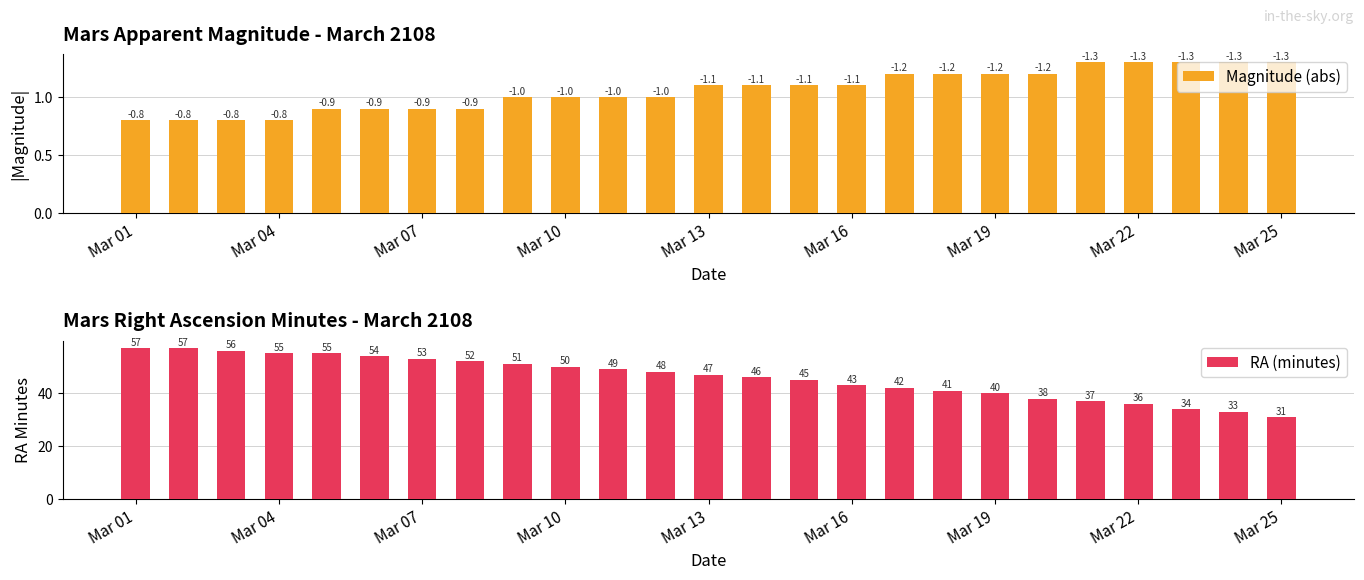

What position from the right is 11?

14